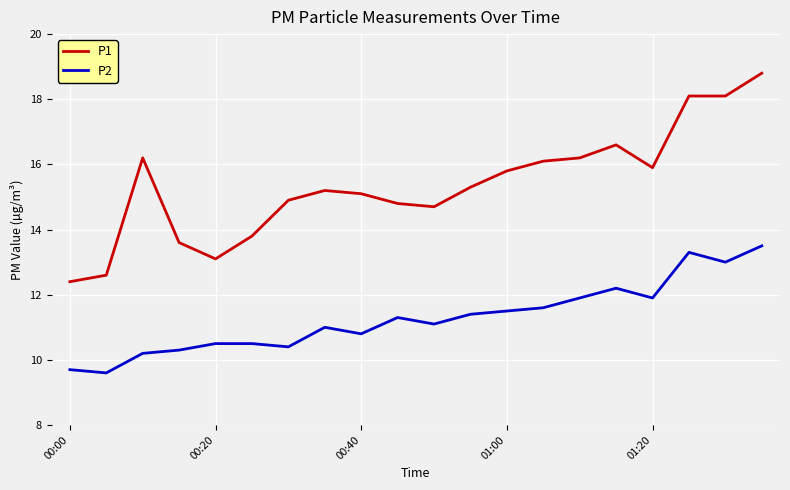

Does the chart have visible grid lines?

Yes